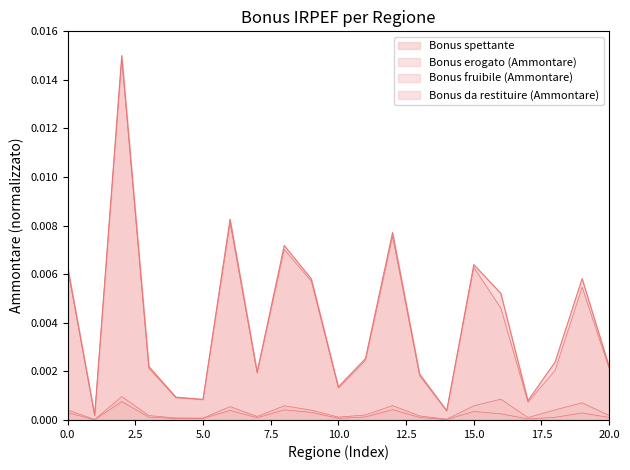

True or false: Bonus erogato (Ammontare) and Bonus spettante (Ammontare) cross at least once.

False